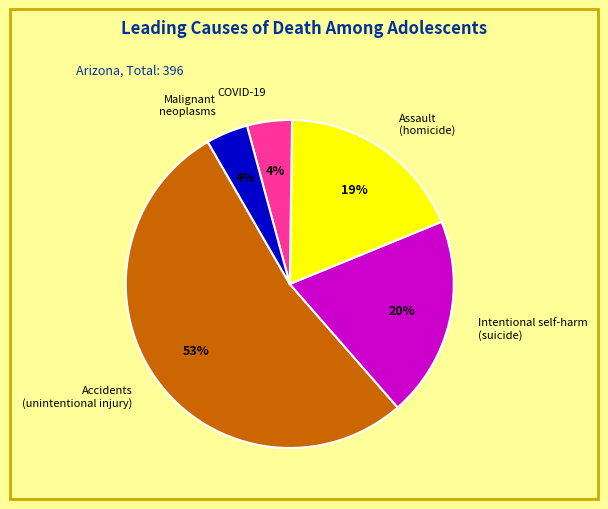

How many segments does this pie chart have?

5